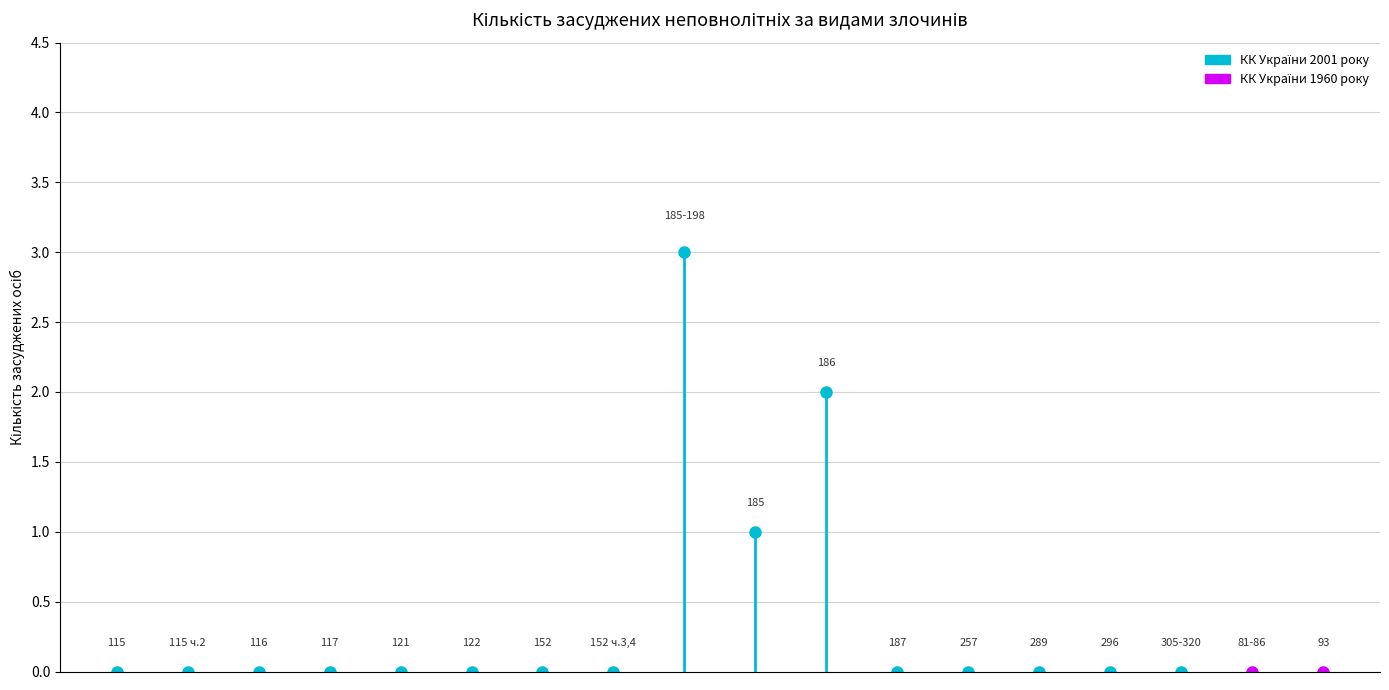

Rank the series by their maximum value, from highest to lowest.

КК 2001, КК 1960